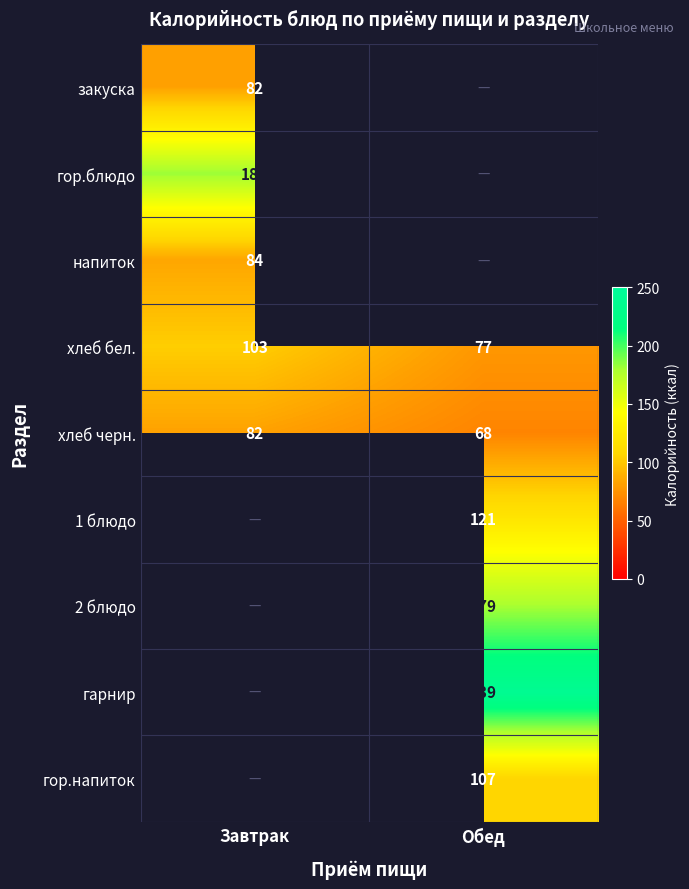

At which label does хлеб черн. reach its peak?

Завтрак